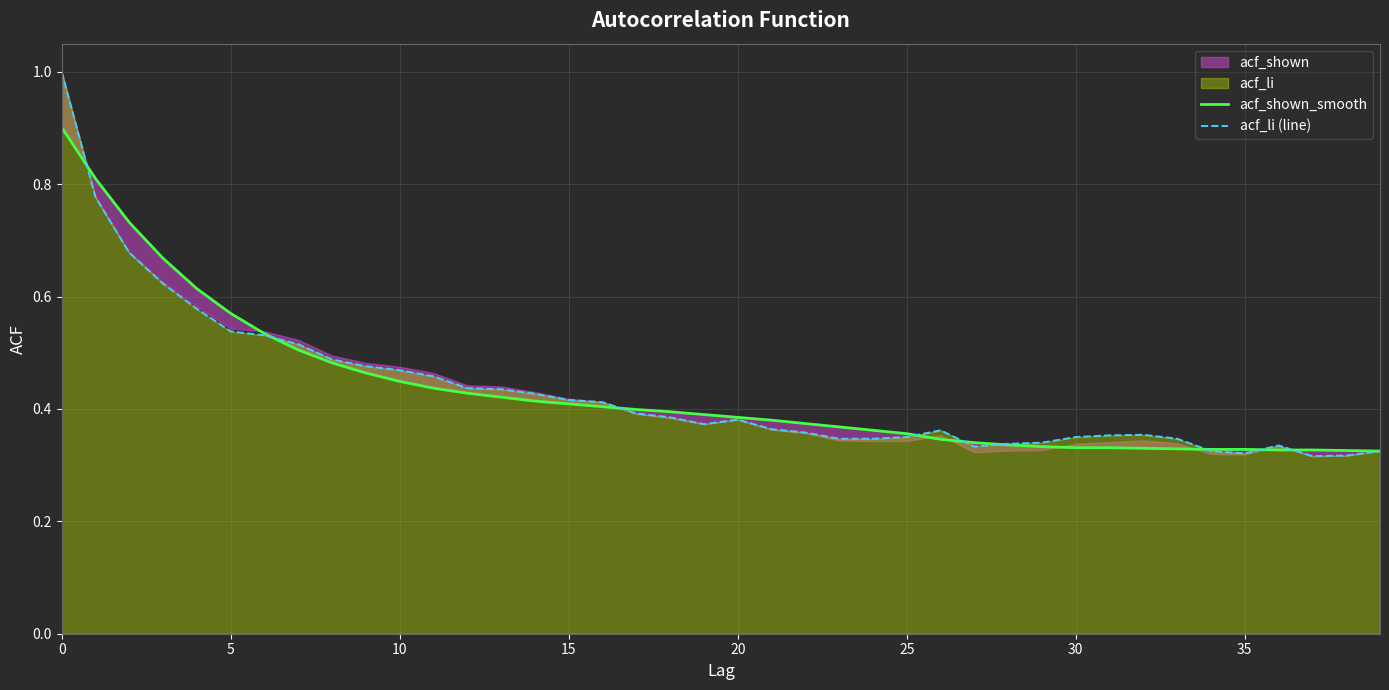

What is the maximum value for acf_li (line)?

1.0